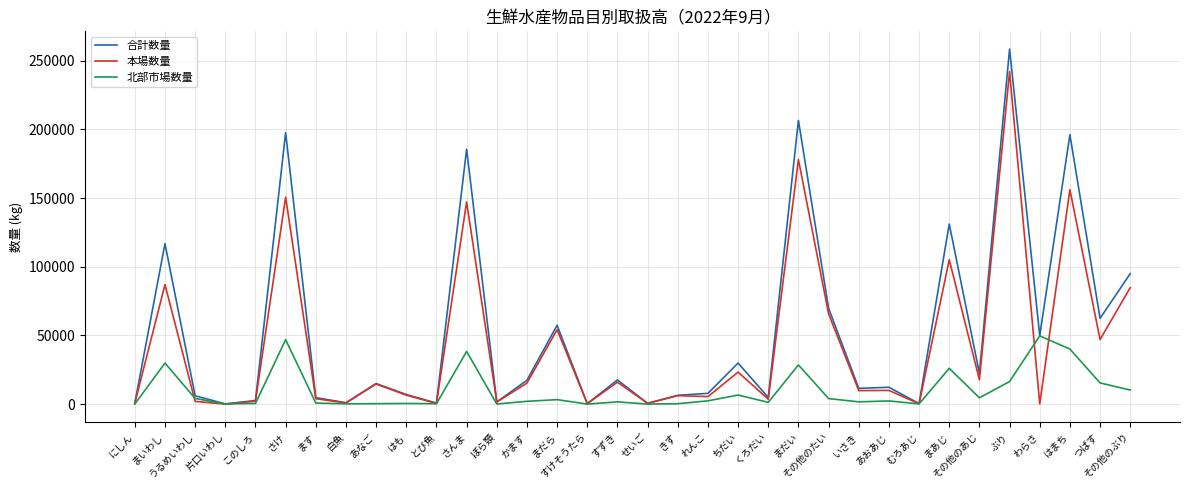

At which category does the chart reach its peak across all series?

ぶり